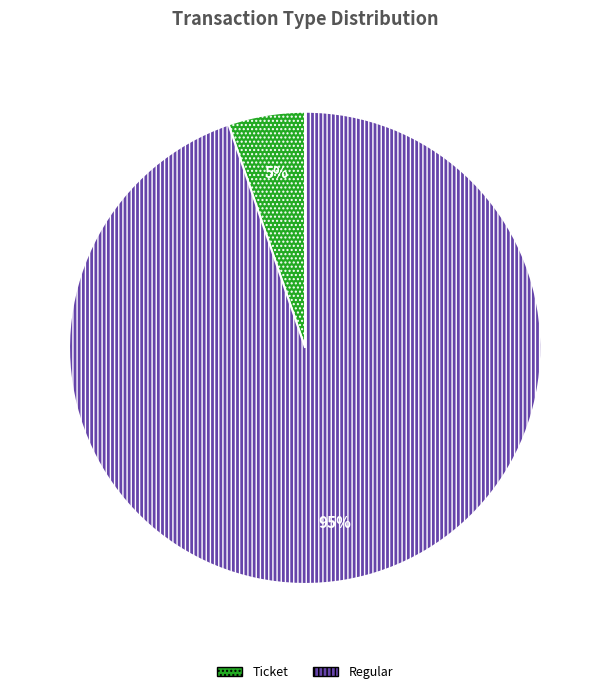

Is there any slice that represents more than half of the pie?

Yes